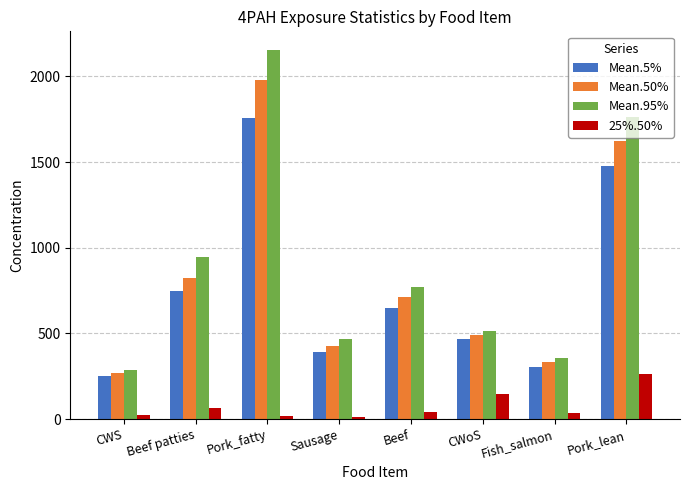

What is the minimum value shown in the chart?

12.3